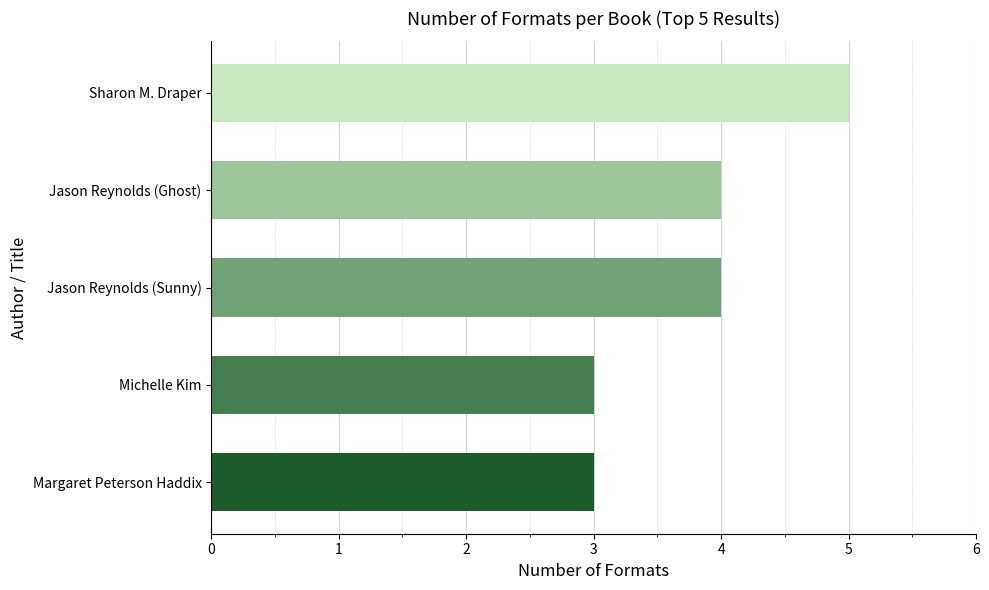

Approximately how many times larger is the value at Jason Reynolds (Sunny) compared to Sharon M. Draper?

0.8